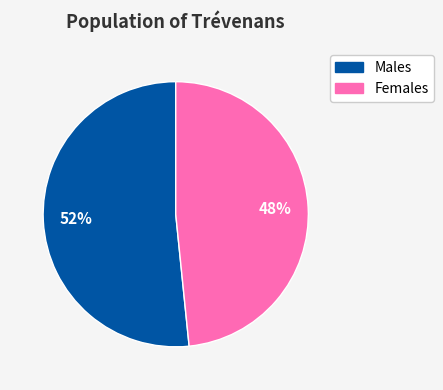

To the nearest percent, what is the average slice percentage?

50%